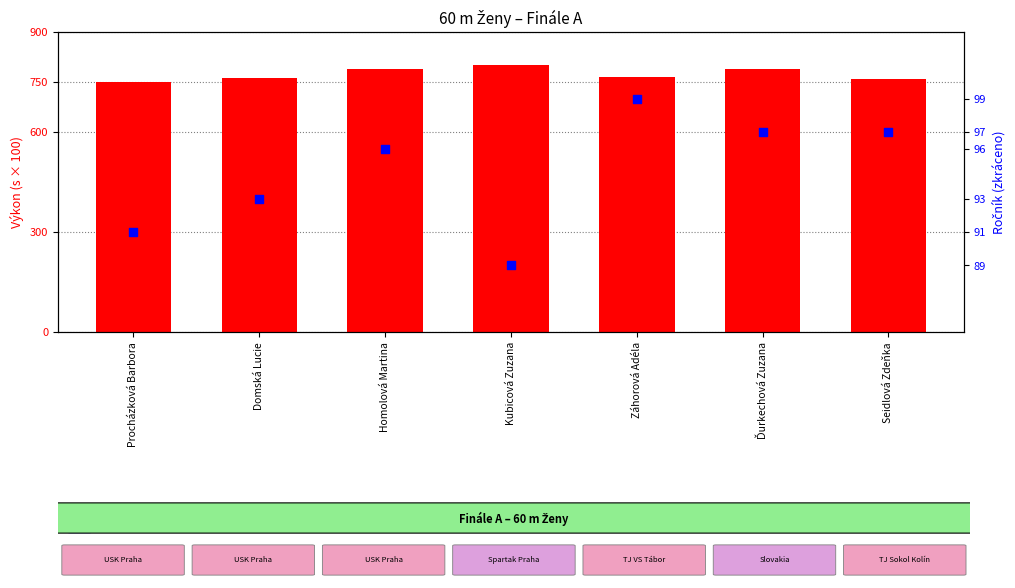

Is the value of Ročník at Kubicová Zuzana greater than the value of Výkon (s × 100) at Ďurkechová Zuzana?

No